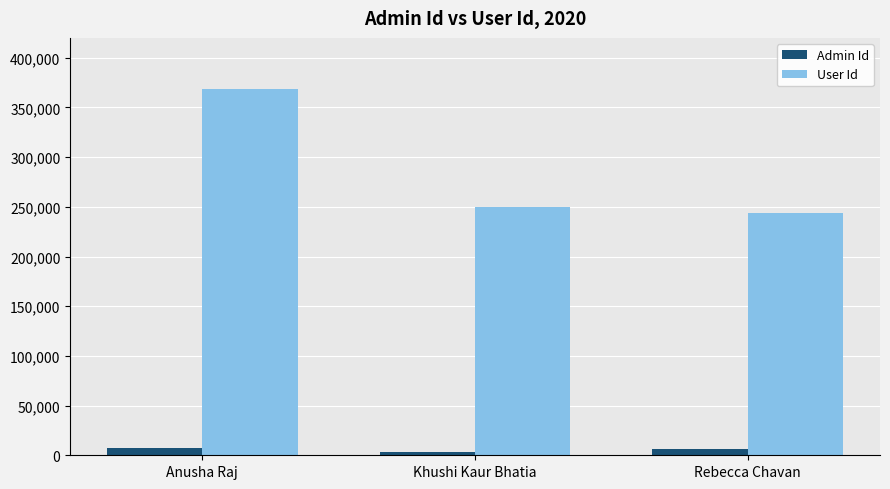

List the series in order of their peak value, highest first.

User Id, Admin Id